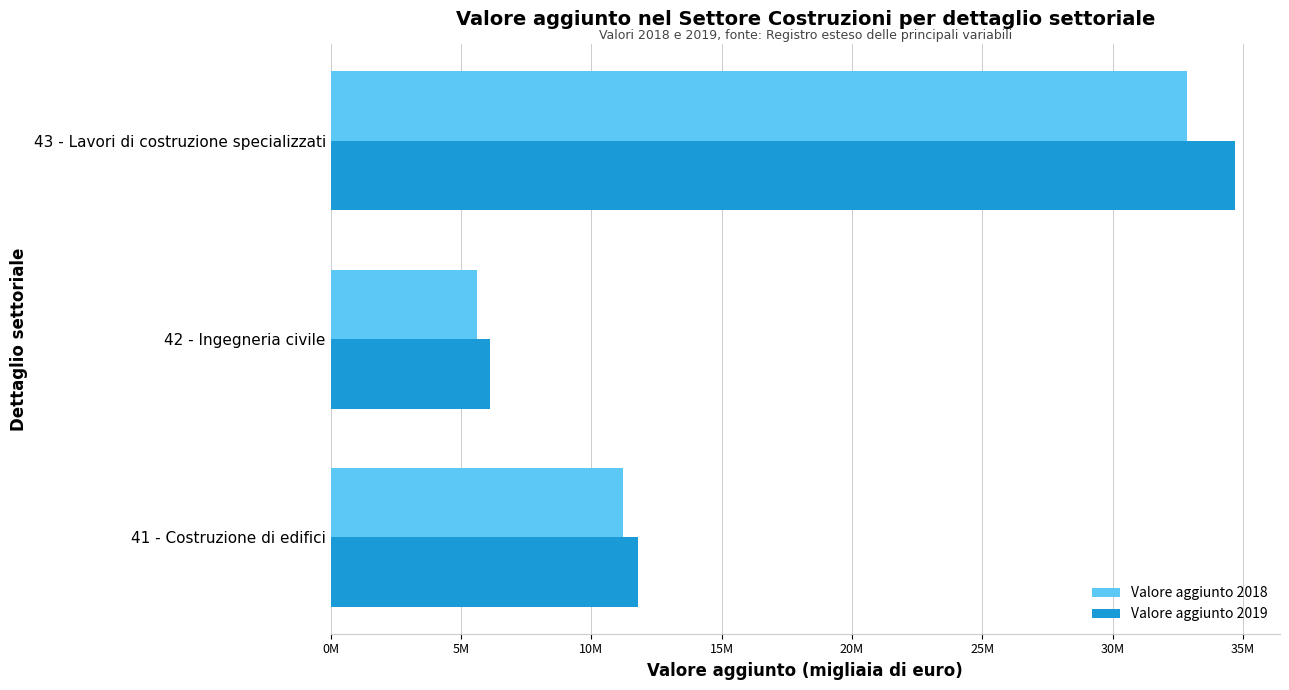

How many Valore aggiunto 2018 values are between 5630856 and 32833718?

3